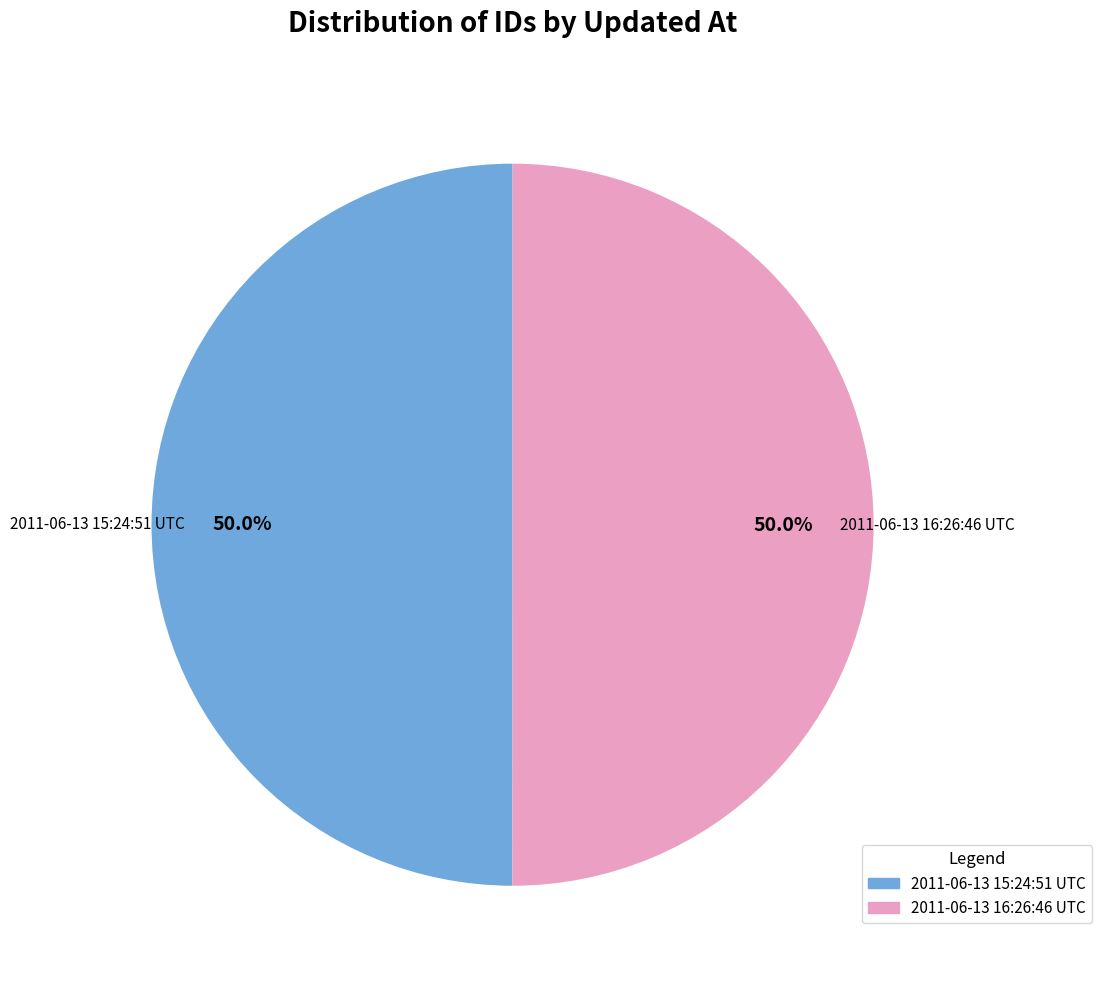

Do 2011-06-13 15:24:51 UTC and 2011-06-13 16:26:46 UTC together represent more than half of the pie?

Yes